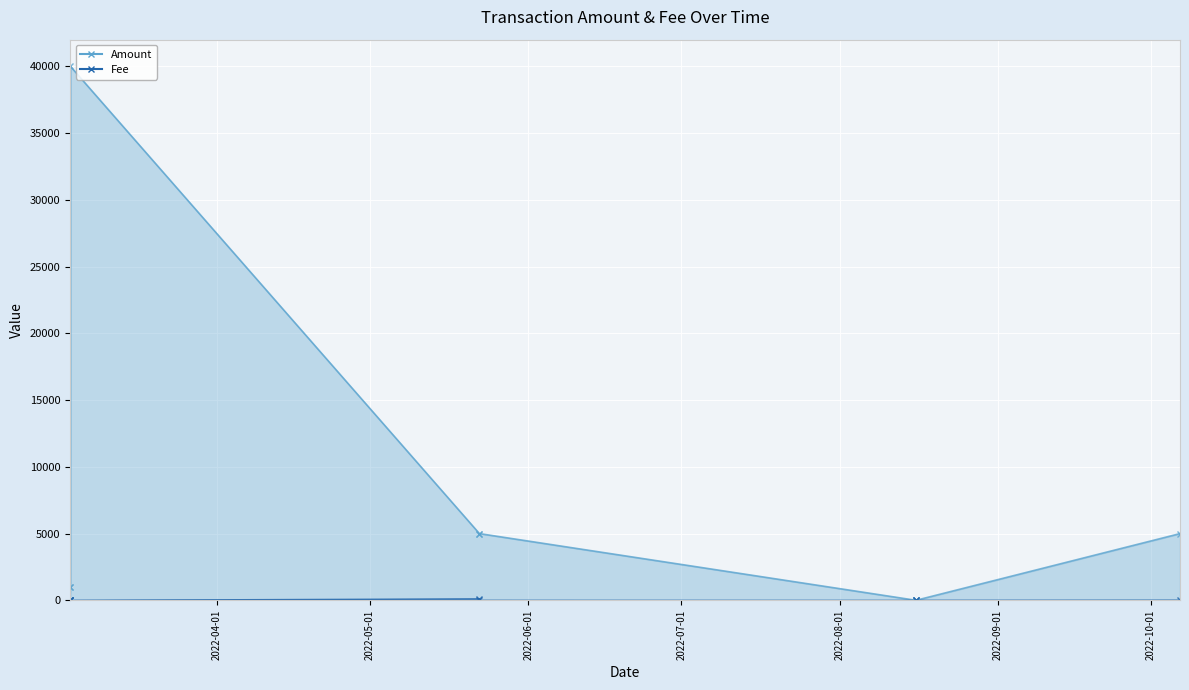

What are all the series names shown in the legend?

Amount, Fee